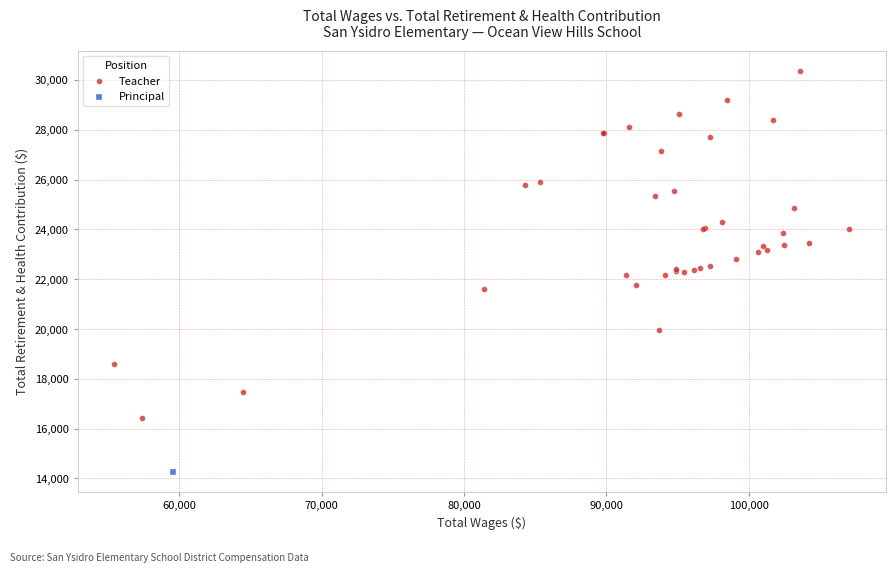

What are all the series names shown in the legend?

Teacher, Principal